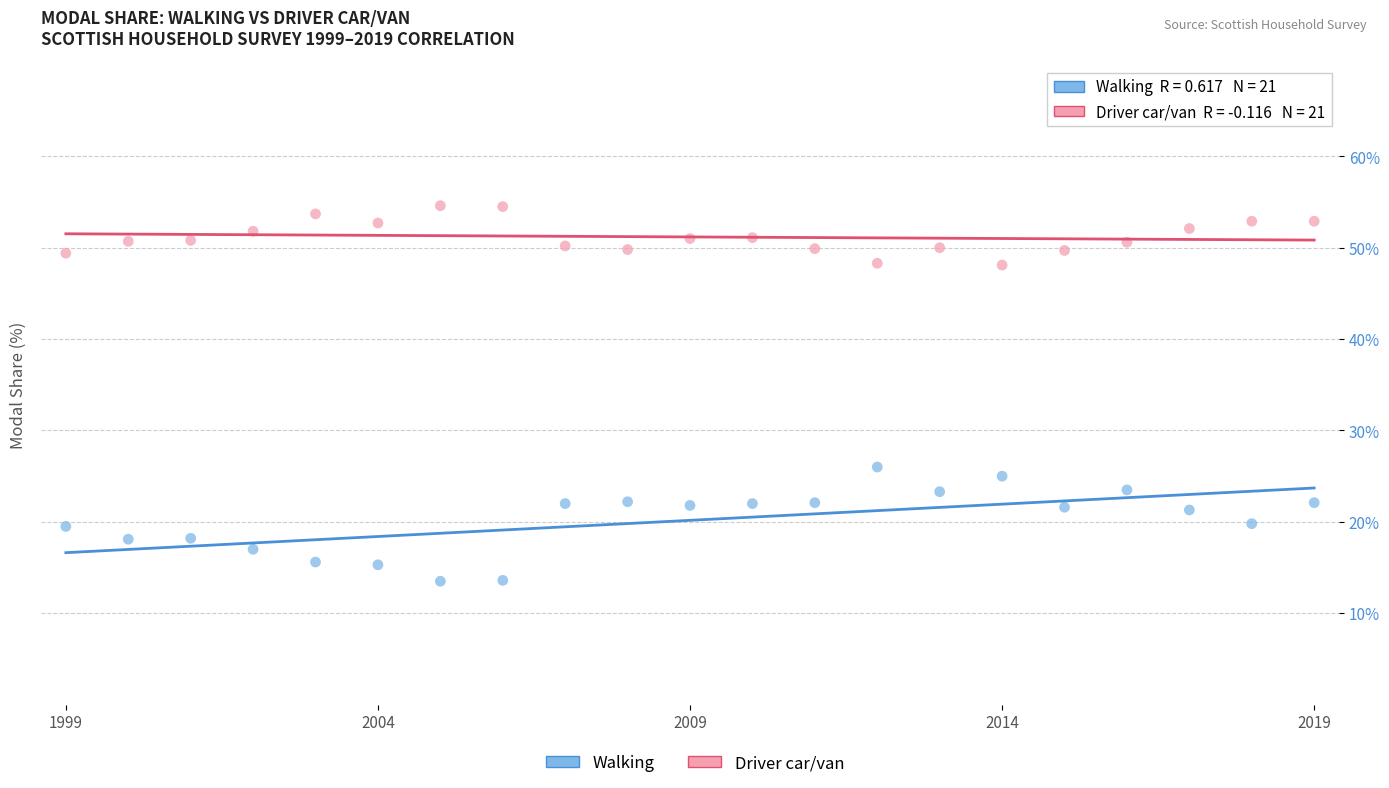

Which series contains the lowest Y value?

Walking